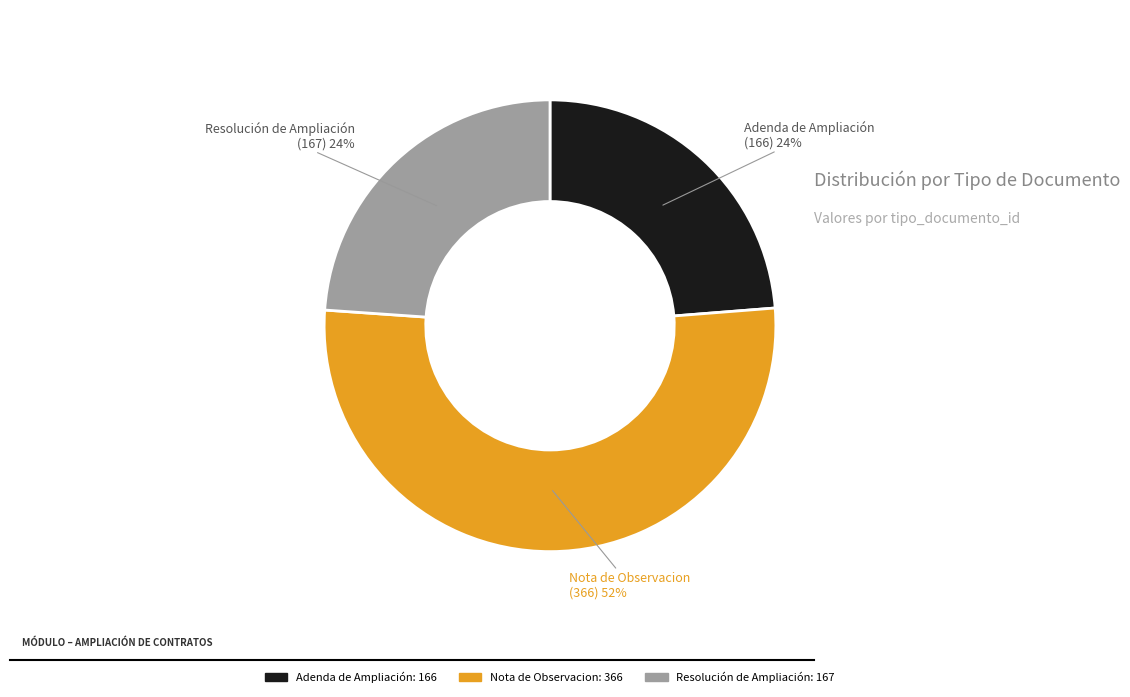

To the nearest percent, what is the average slice percentage?

33%